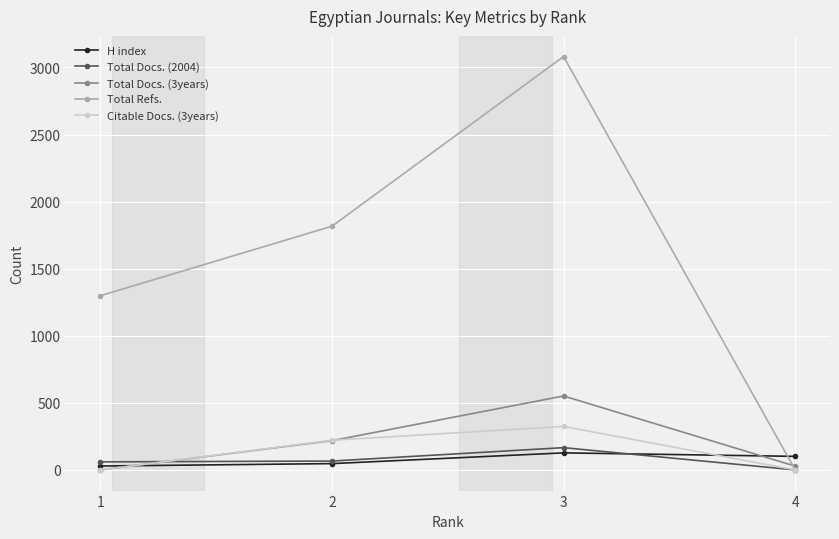

At which category is the sum across all series the highest?

3